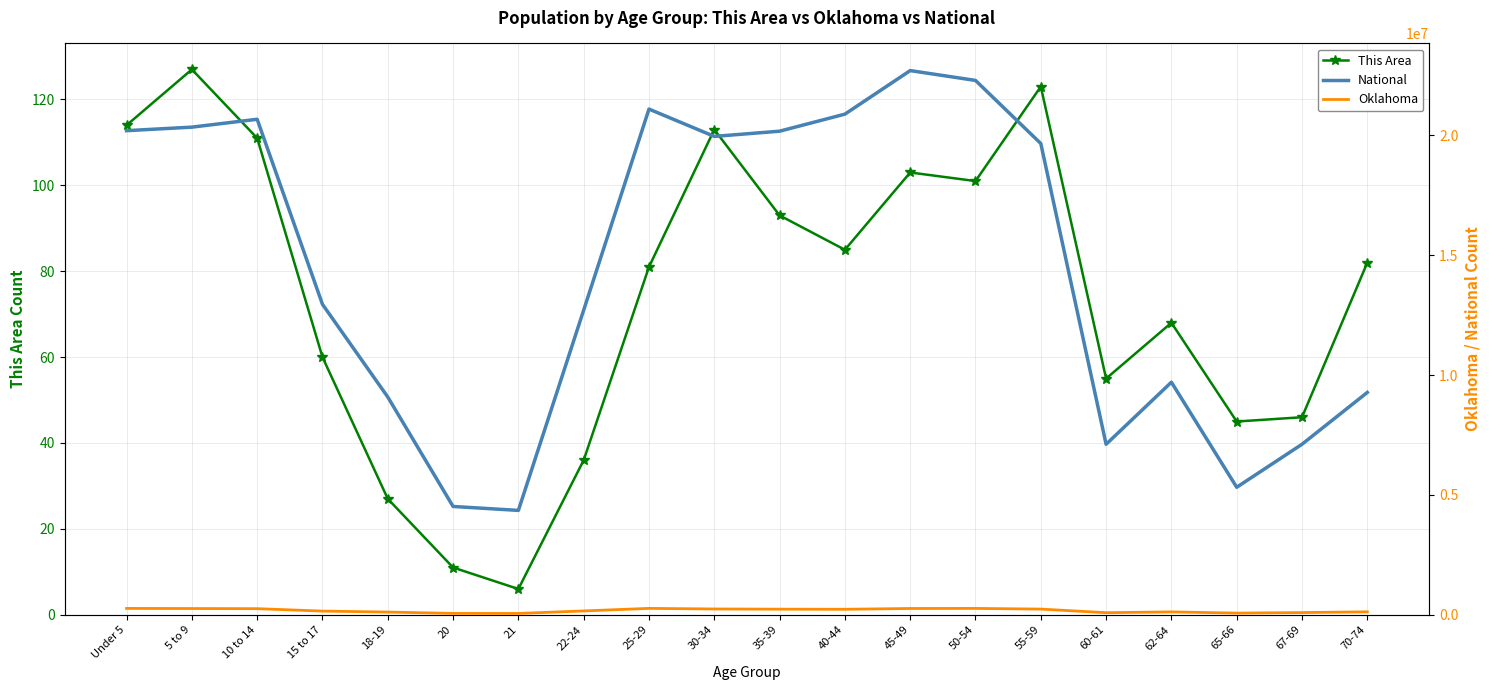

How many data points in This Area are less than 82?

10